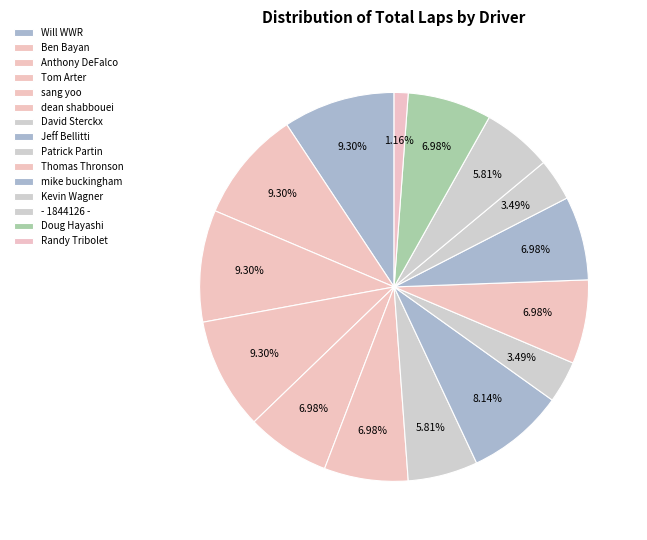

What is the largest slice in the pie chart?

Will WWR